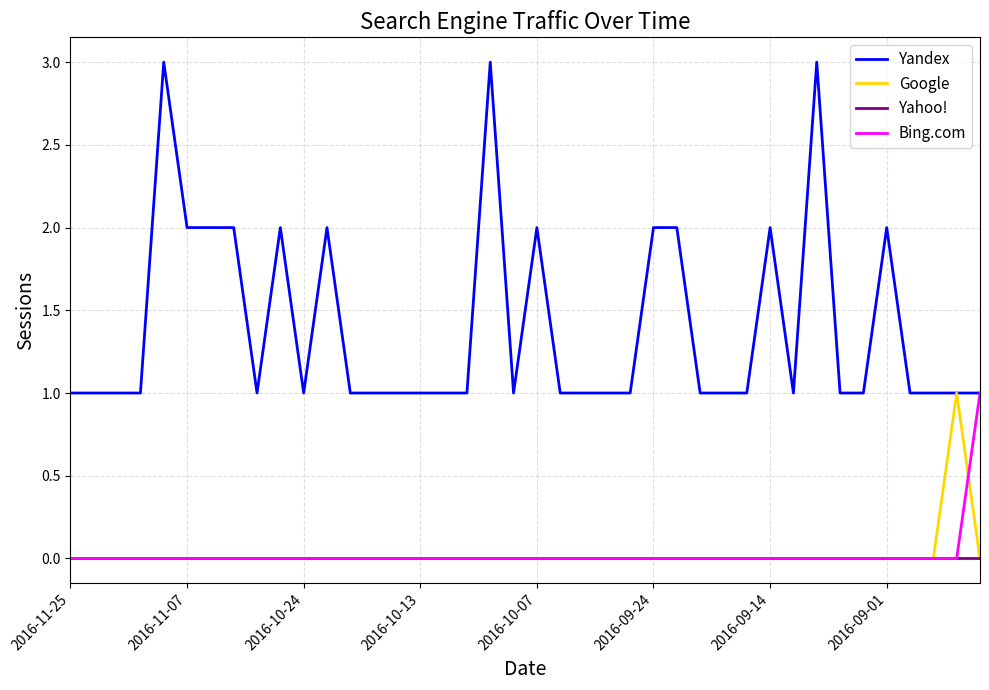

Does the chart have visible grid lines?

Yes